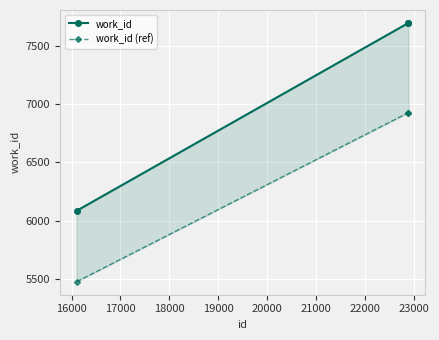

What are all the series names shown in the legend?

work_id, work_id (ref)